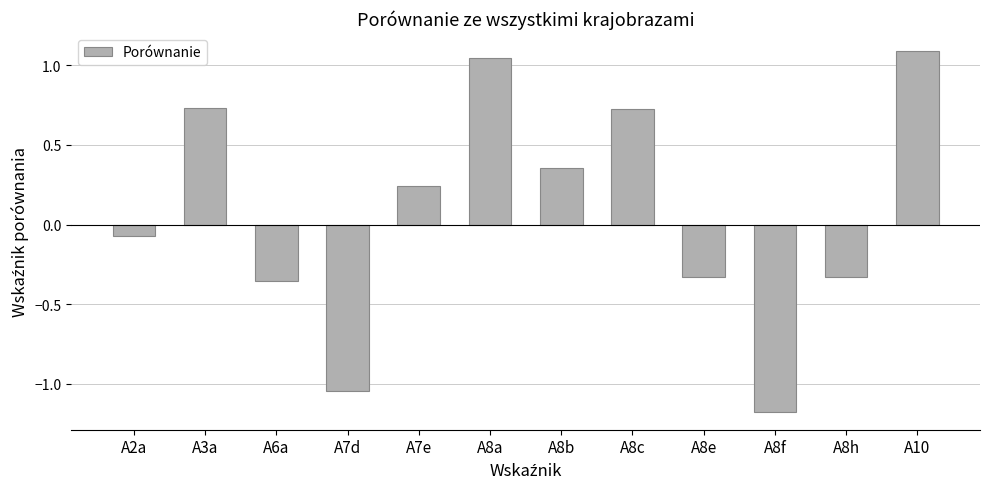

What is the greatest value displayed?

1.1